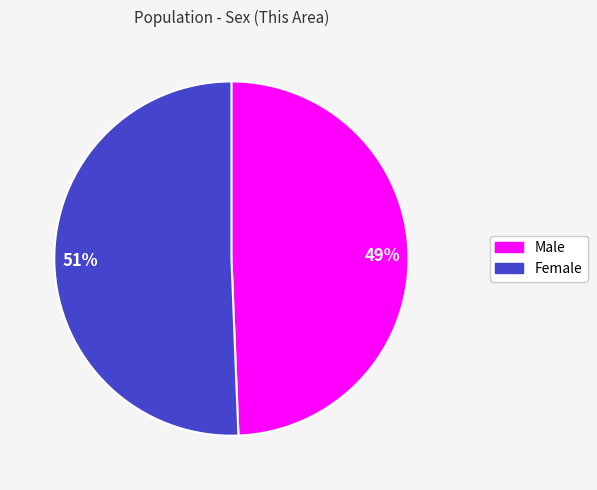

Between Male and Female, which is larger?

Female